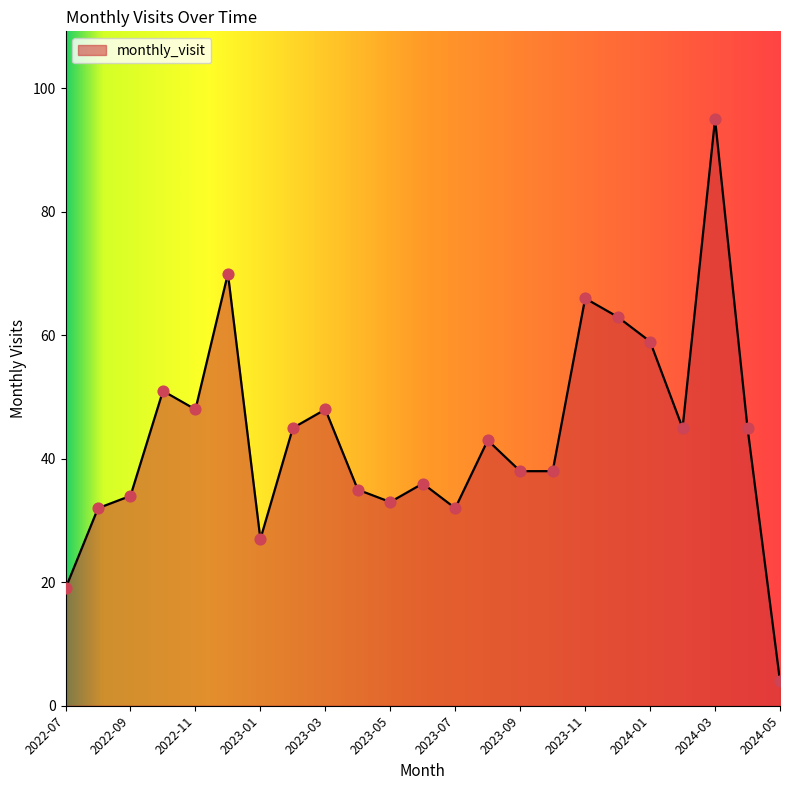

What is the difference between the maximum and minimum values?

91